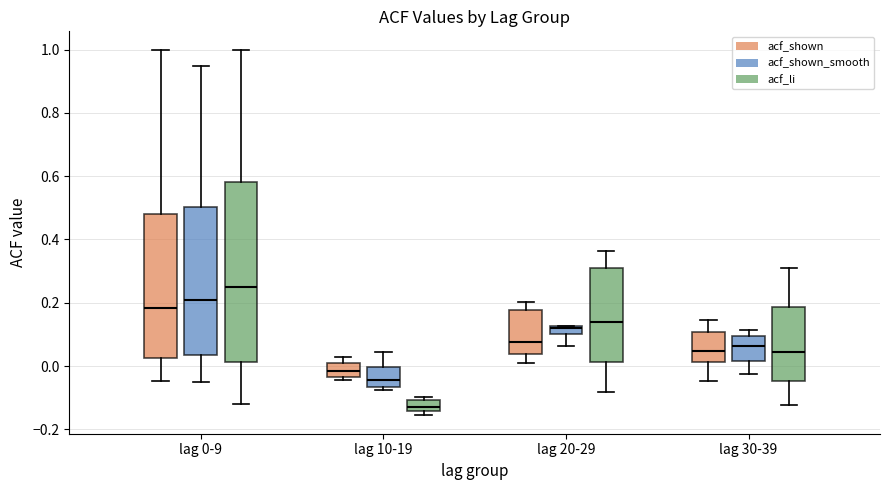

Which box is the tallest, from its lower edge to its upper edge?

lag 0-9 (acf_li)